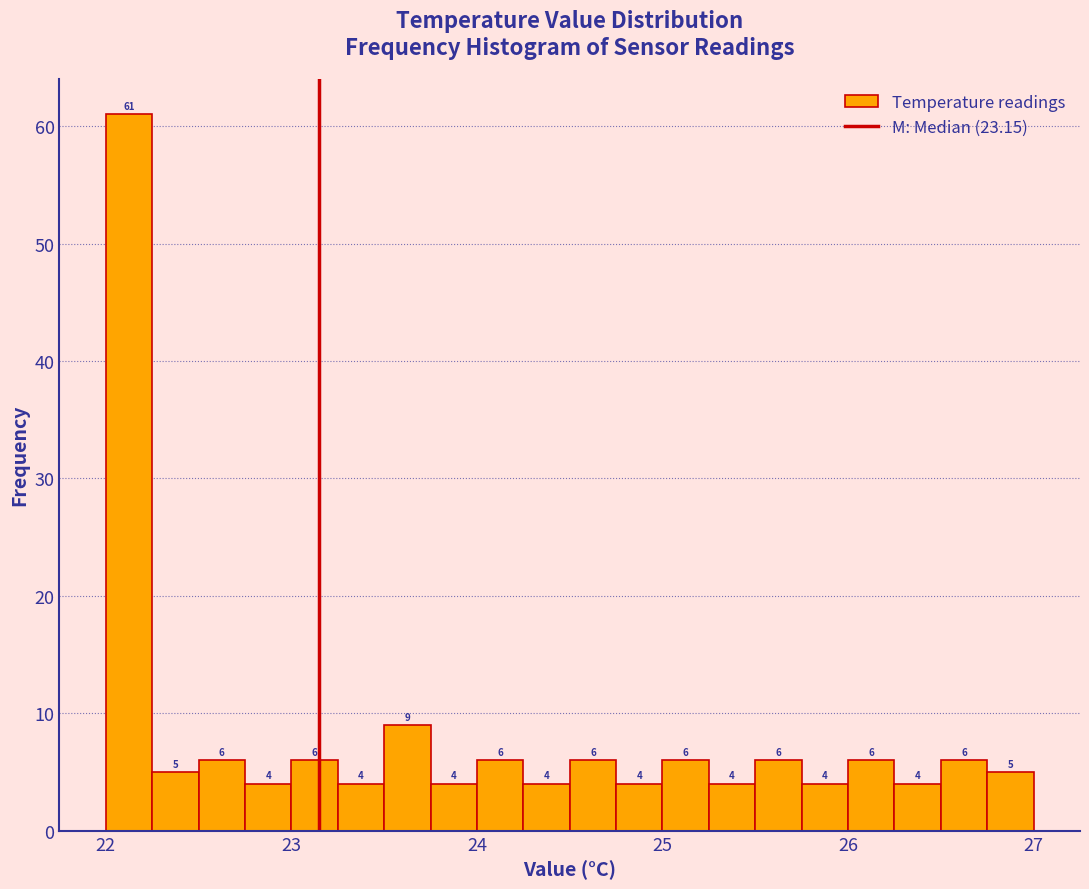

Read against the x-axis, roughly where is the centre of the tallest bar?

22.1